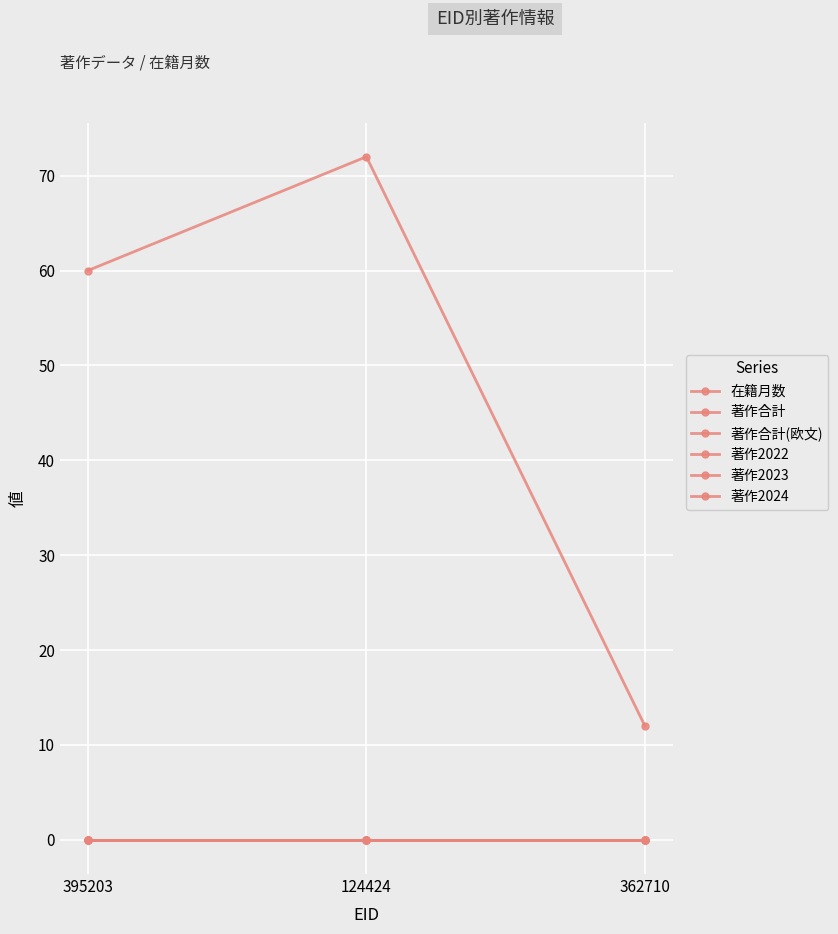

Does the chart have visible grid lines?

Yes